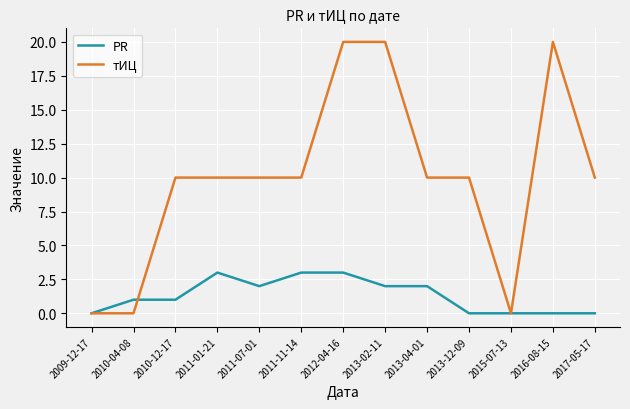

True or false: PR has more than 0 points higher than both neighbors.

True